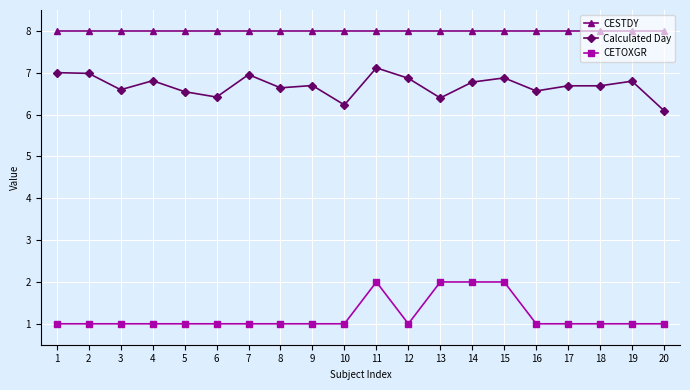

Rank the series by their maximum value, from highest to lowest.

CESTDY, Calculated Day, CETOXGR